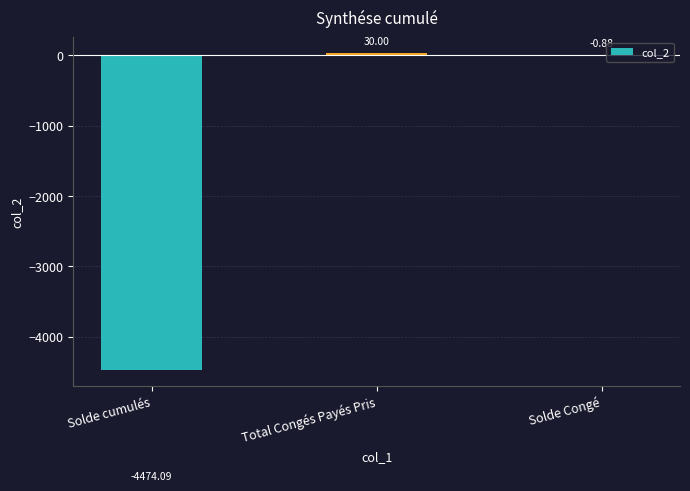

At which label is the value closest to -2222?

Solde Congé